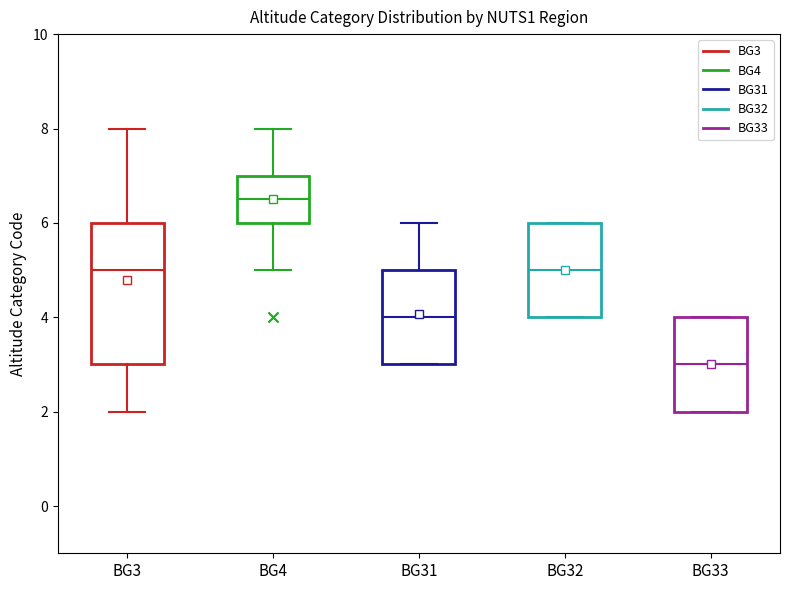

Which box is the tallest, from its lower edge to its upper edge?

BG3